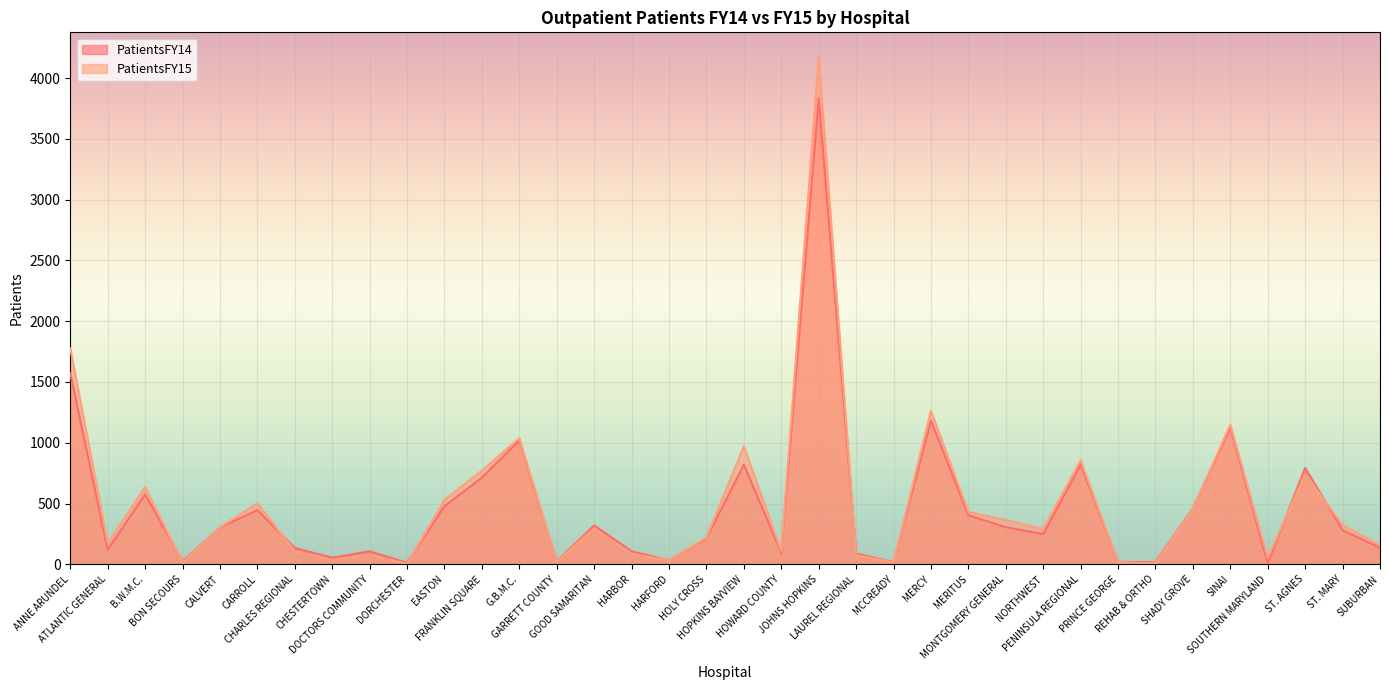

At which category does PatientsFY14 reach its first local peak?

B.W.M.C.